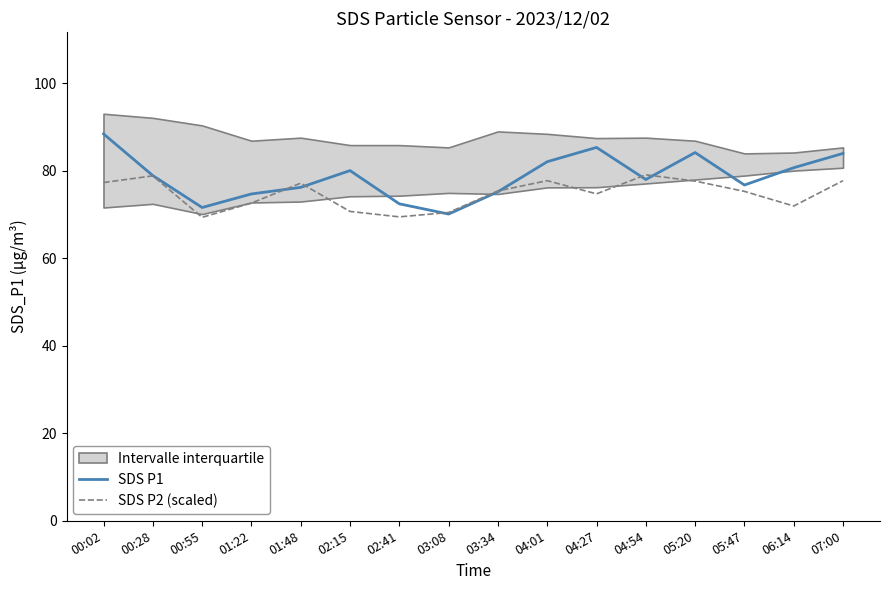

Reading left to right, list all the values displayed in this chart.

SDS P1: 88.5	78.9	71.6	74.7	76.2	80.1	72.5	70.1	75.2	82.1	85.4	78.0	84.2	76.8	80.7	84.0
SDS P2 (scaled): 77.3	78.9	69.4	72.6	77.2	70.7	69.5	70.5	75.4	77.8	74.8	79.1	77.7	75.3	72.0	77.8